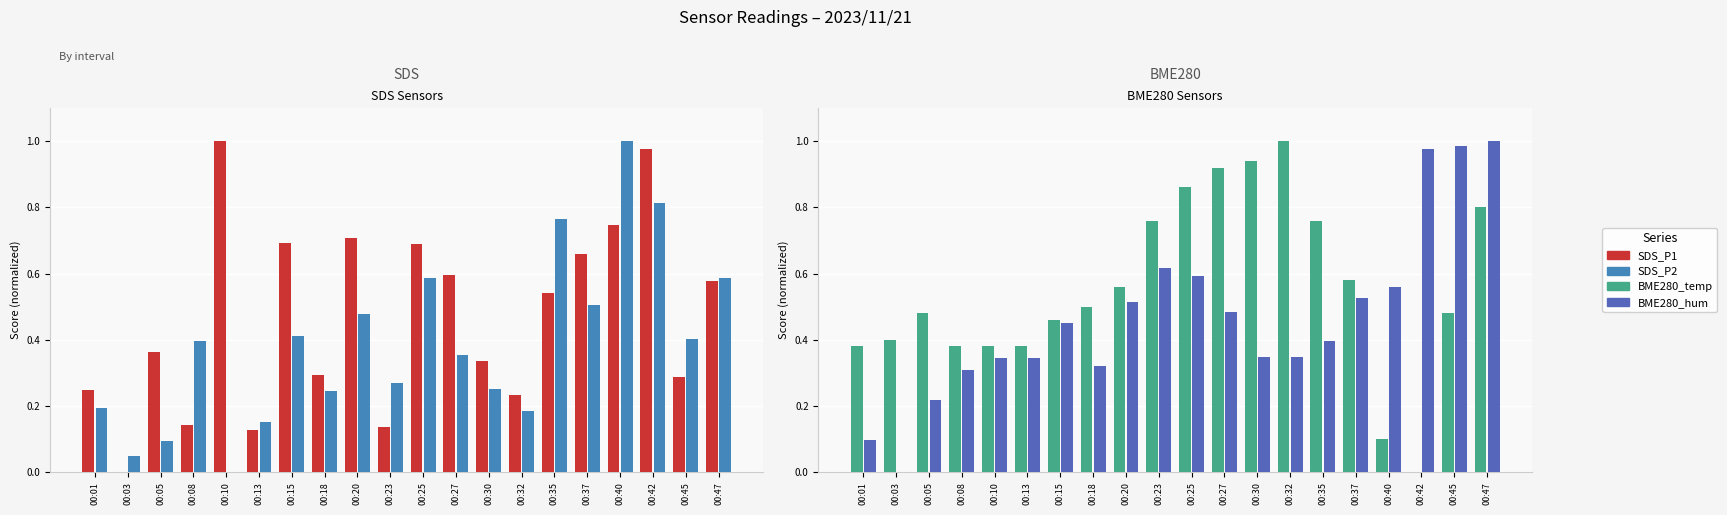

Count the number of categories in the chart.

20